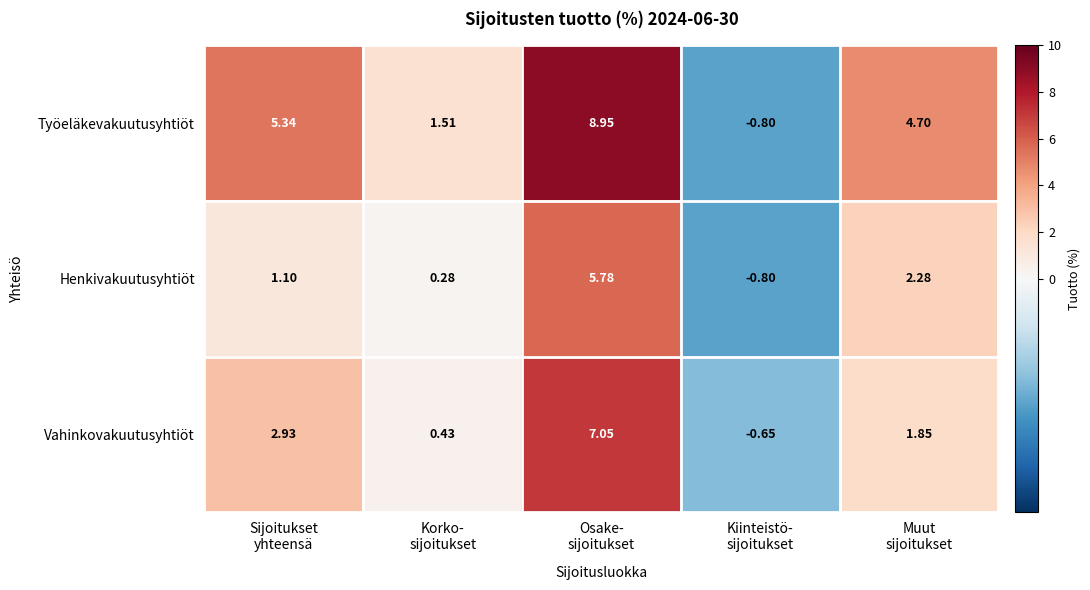

How many data points does each series have?

5